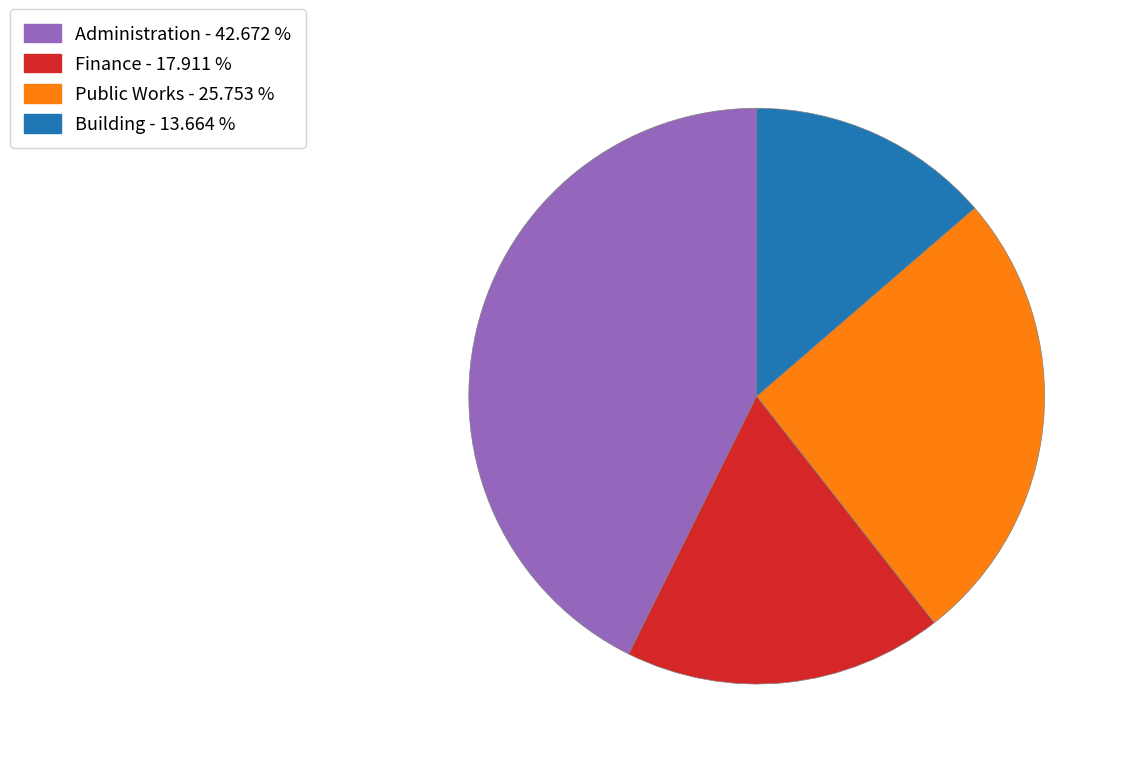

Does Administration - 42.672 % represent more than half of the total?

No